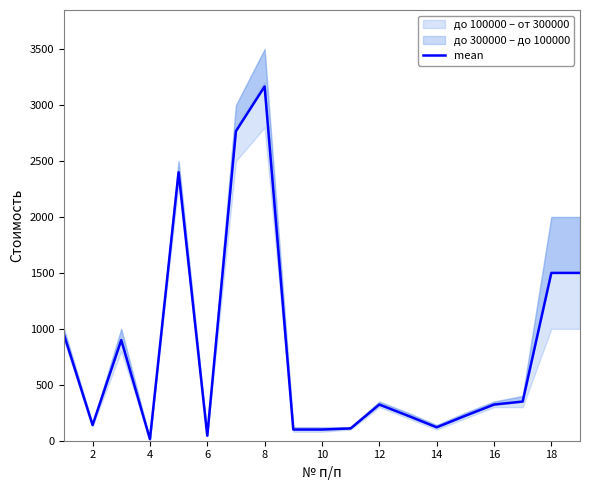

The value of mean at 8 is 4447.3. True or false?

False